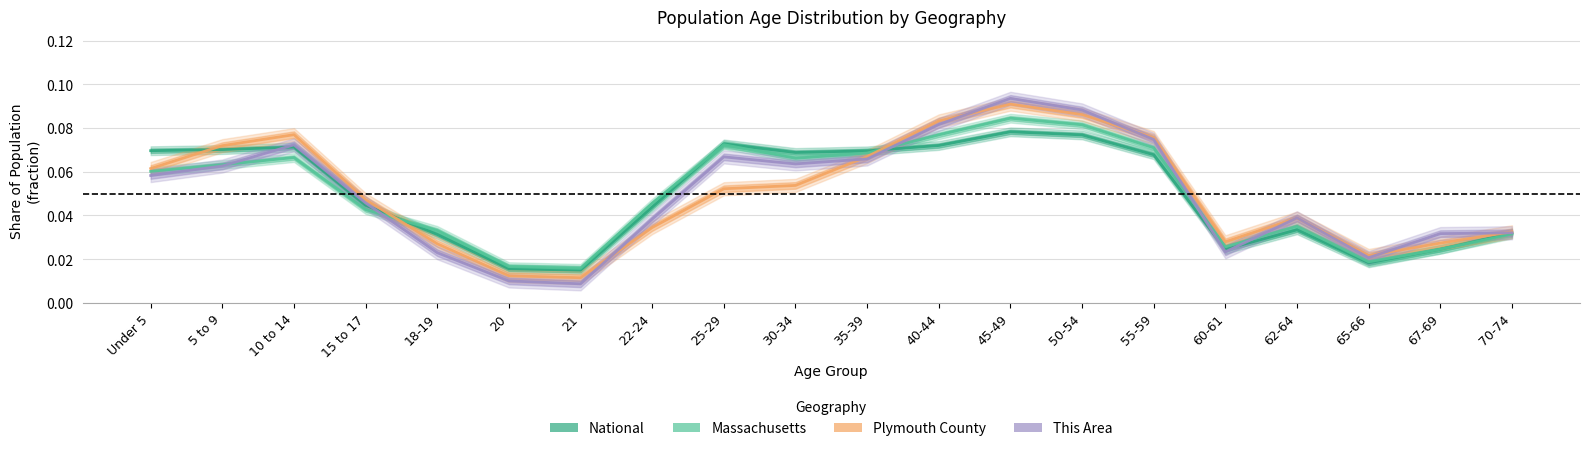

How many interior local peaks does the Plymouth County series have?

3